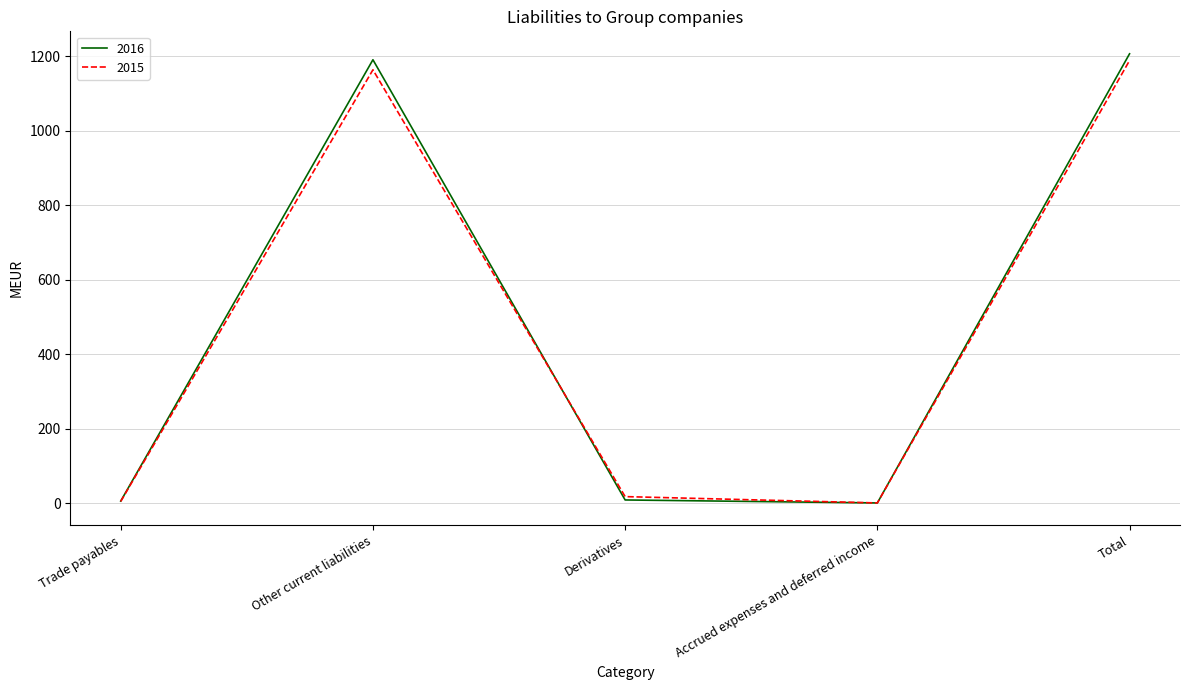

What are all the series names shown in the legend?

2016, 2015